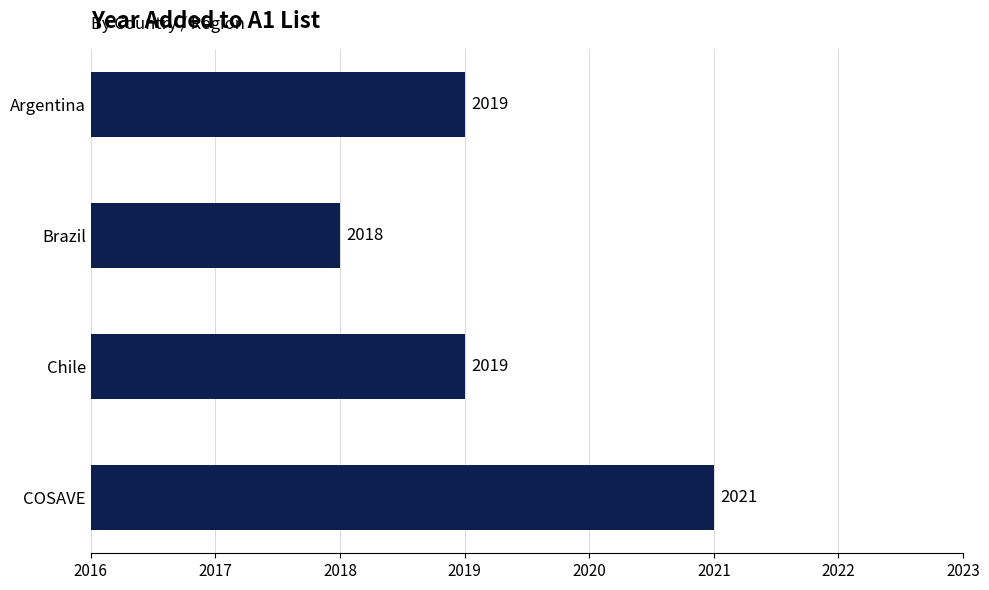

Is it true that the value at Brazil is 3314?

False